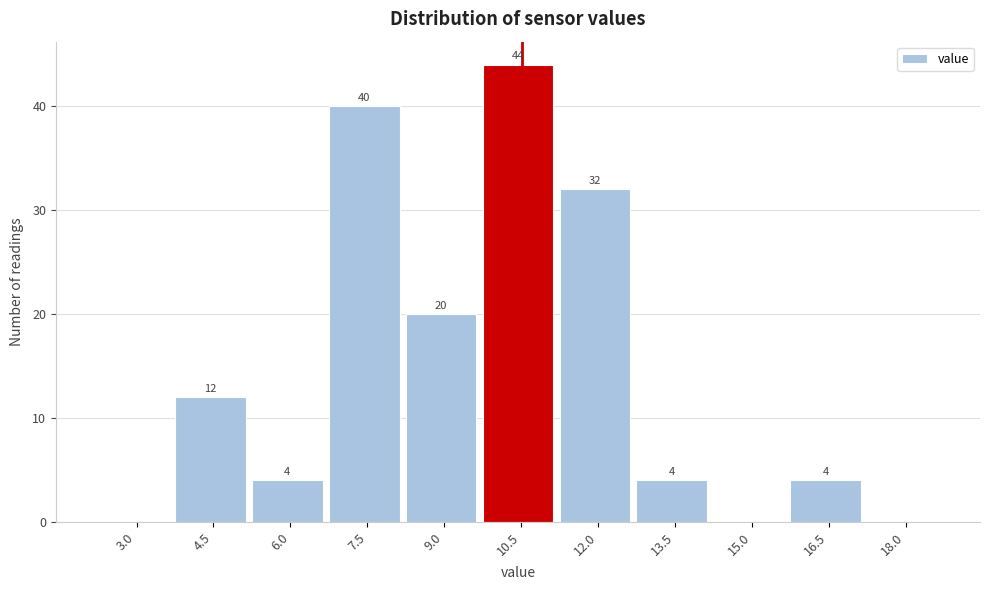

Reading right to left, extract all data points from this chart.

18.0=0	16.5=4	15.0=0	13.5=4	12.0=32	10.5=44	9.0=20	7.5=40	6.0=4	4.5=12	3.0=0